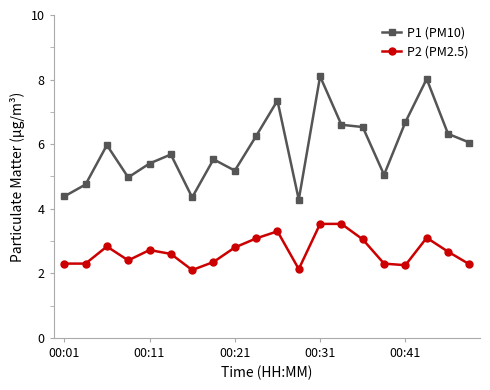

What is the value of the P2 (PM2.5) point at the 12th from the left?

2.1